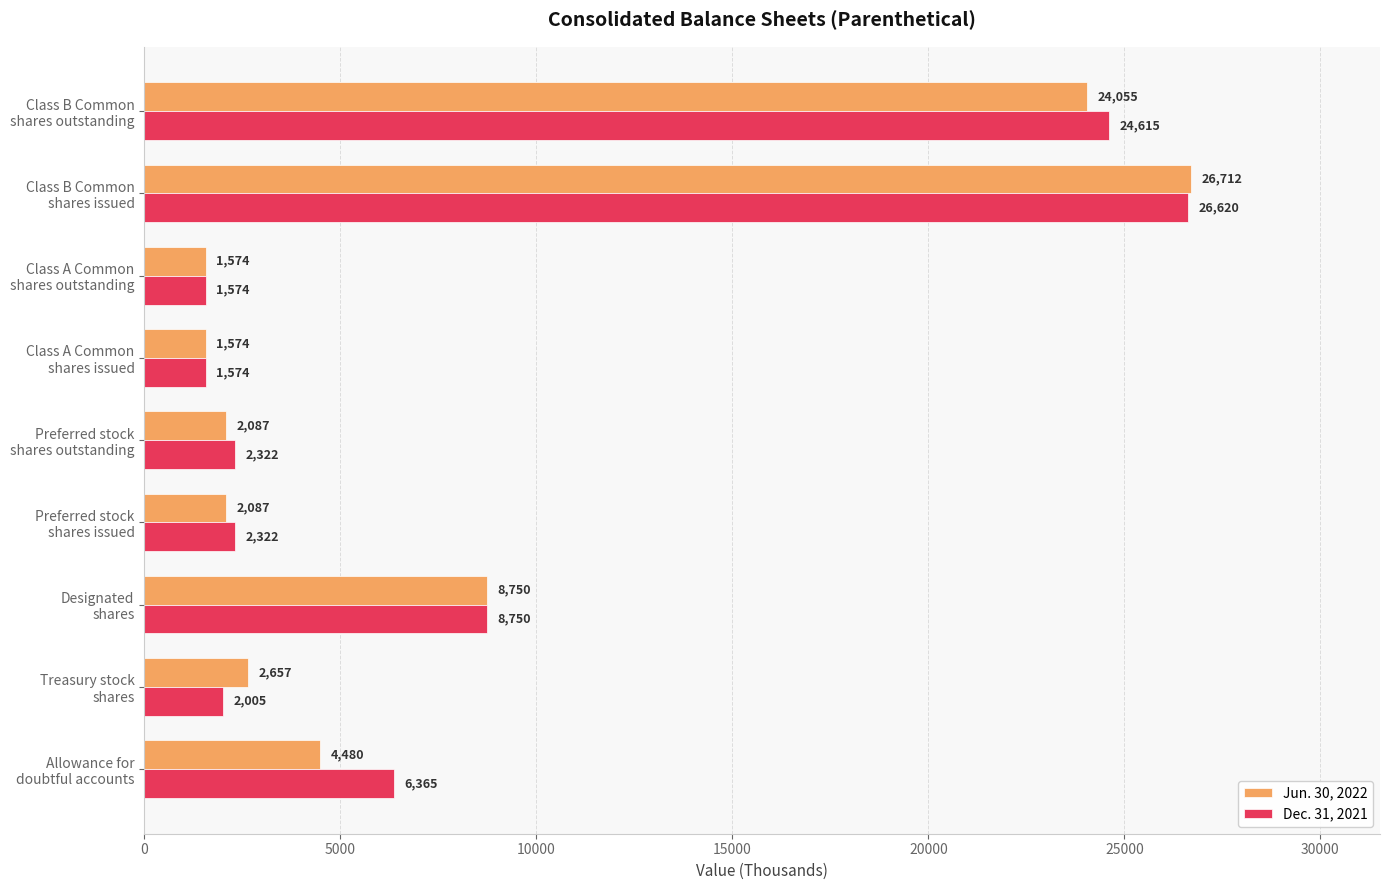

At which label is Dec. 31, 2021 closest to 14097?

Designated
shares